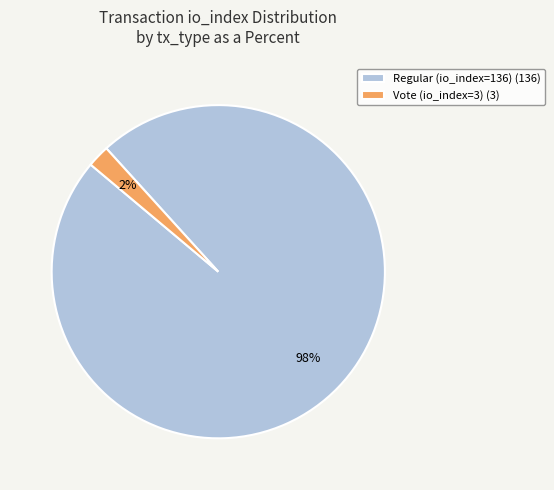

Which slice is the largest?

Regular (io_index=136)